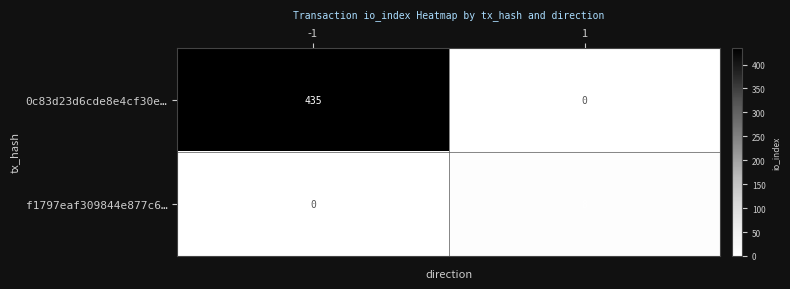

Read the 0c83d23d6cde8e4cf30e… value at -1.

435